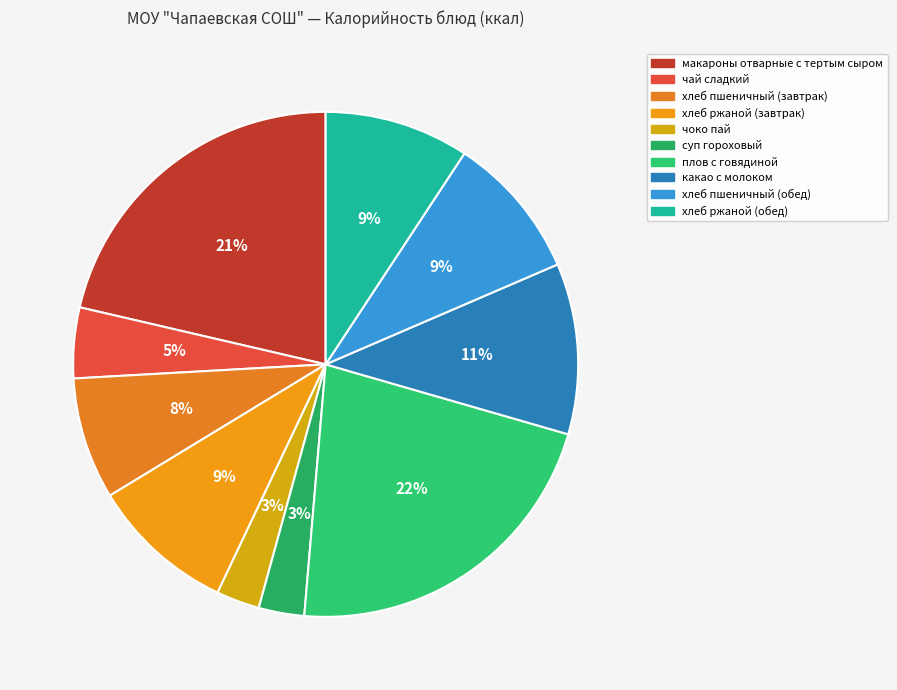

The чай сладкий slice represents 5% of the pie. True or false?

True